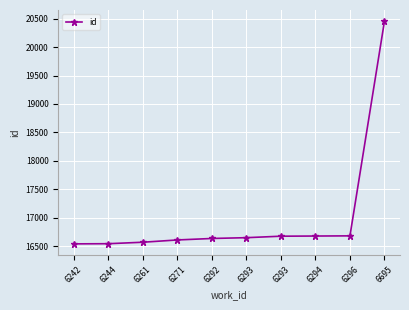

Count the number of data series in this chart.

1